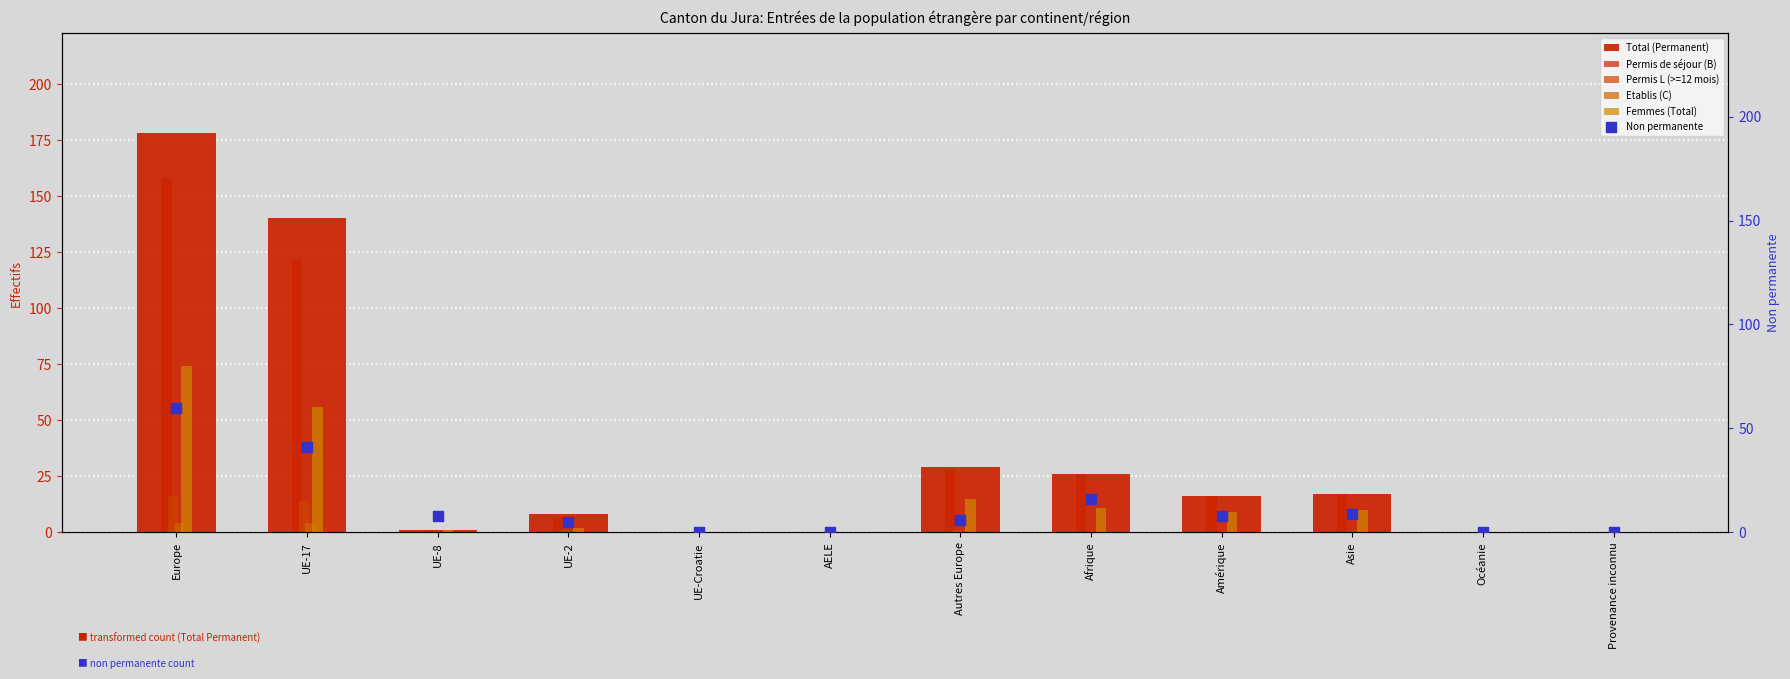

Which series has the largest total across all categories?

Total (Permanent)